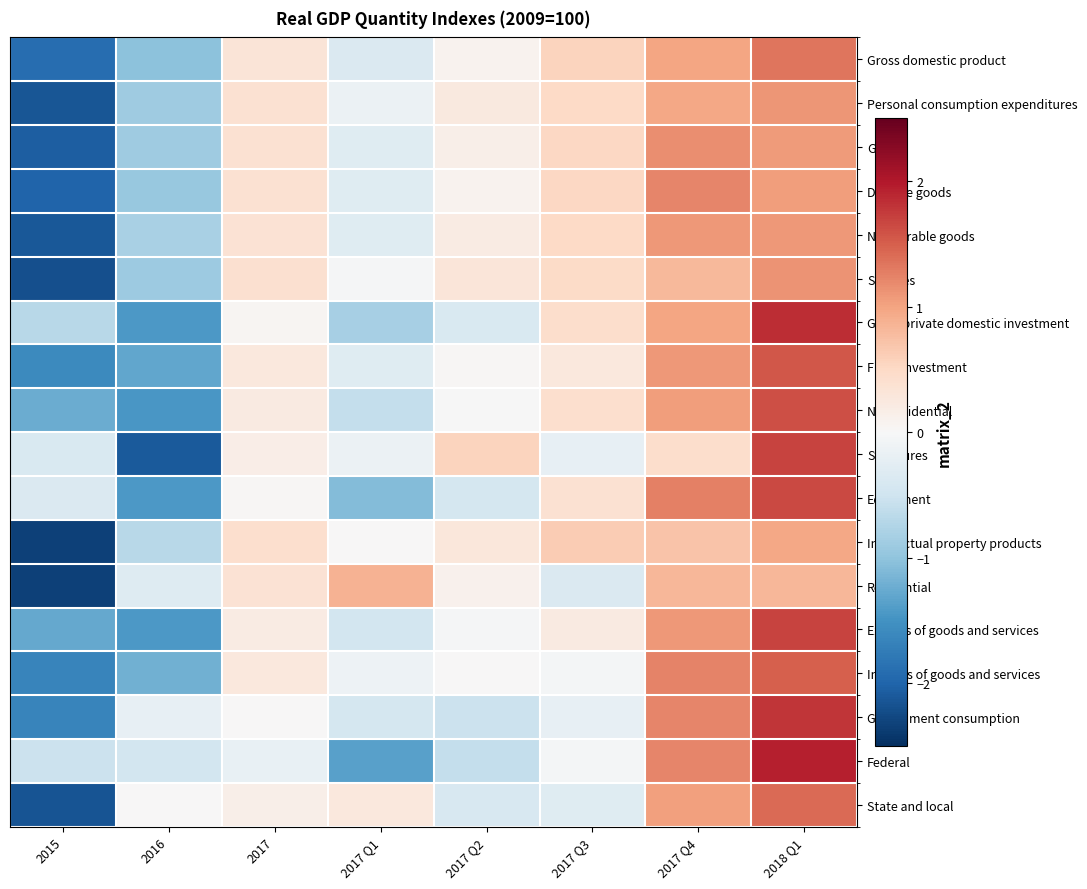

Rank the series by their maximum value, from lowest to highest.

Residential, Intellectual property products, Nondurable goods, Personal consumption expenditures, Services, Goods, Durable goods, Gross domestic product, State and local, Imports of goods and services, Fixed investment, Nonresidential, Equipment, Exports of goods and services, Structures, Government consumption, Gross private domestic investment, Federal